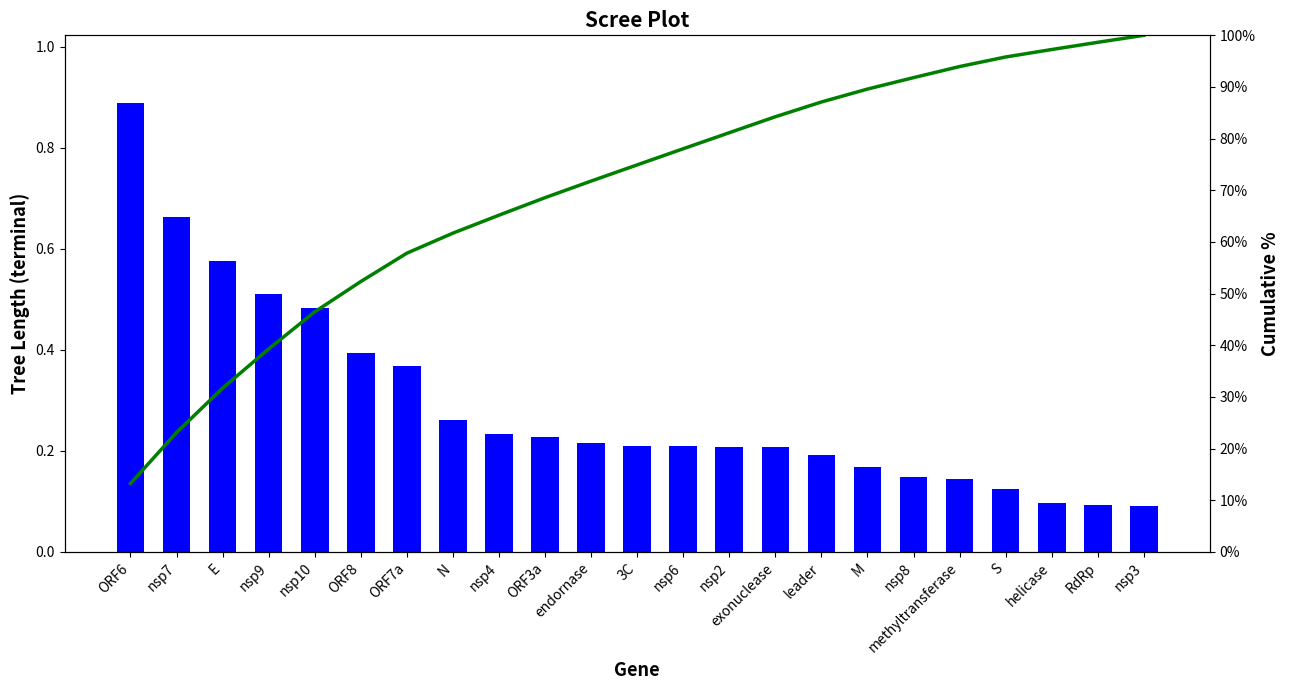

List the series in order of their overall mean, highest first.

Cumulative %, tree_len_terminal